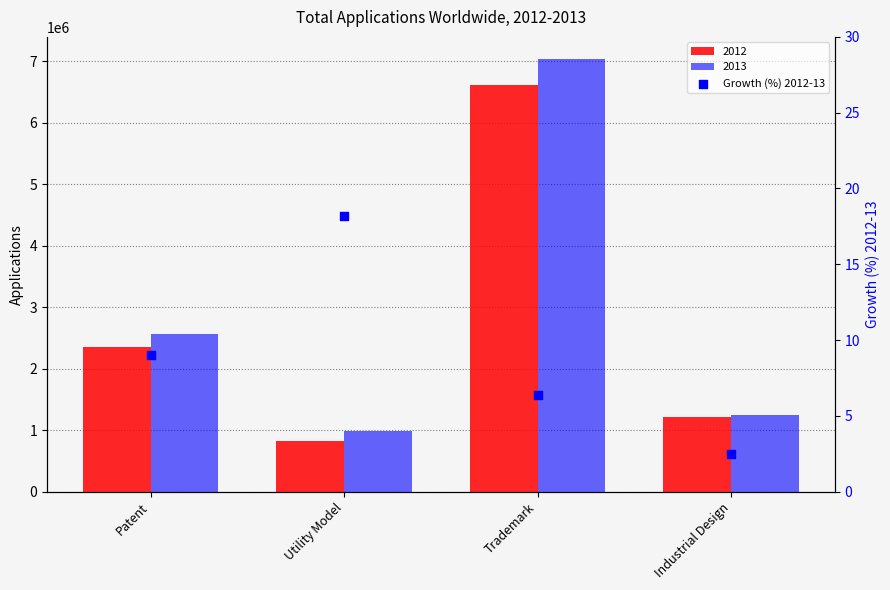

Which has a higher value, Patent or Trademark?

Patent